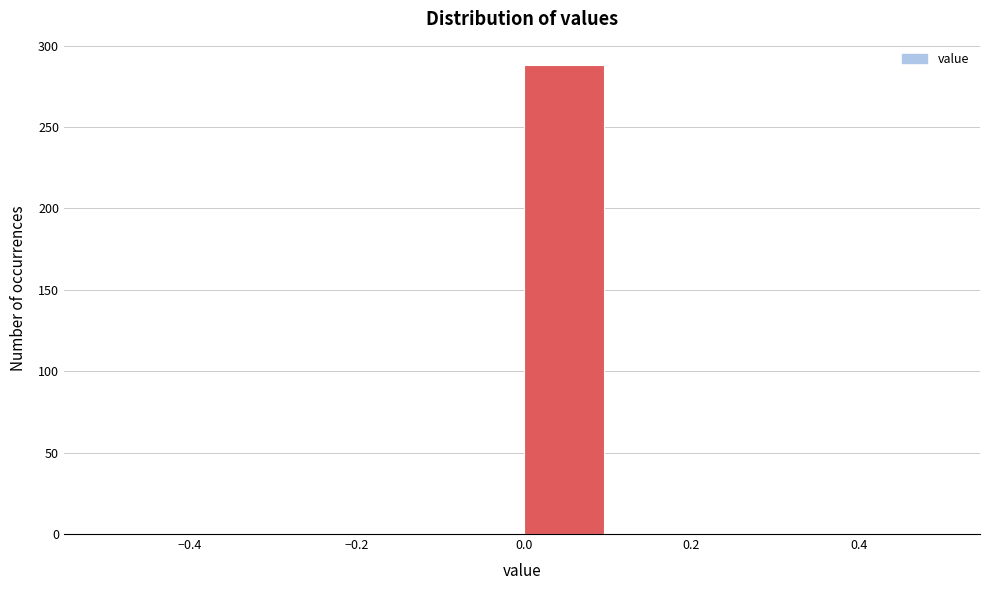

Which range on the x-axis has the tallest bar?

0.0 to 0.1